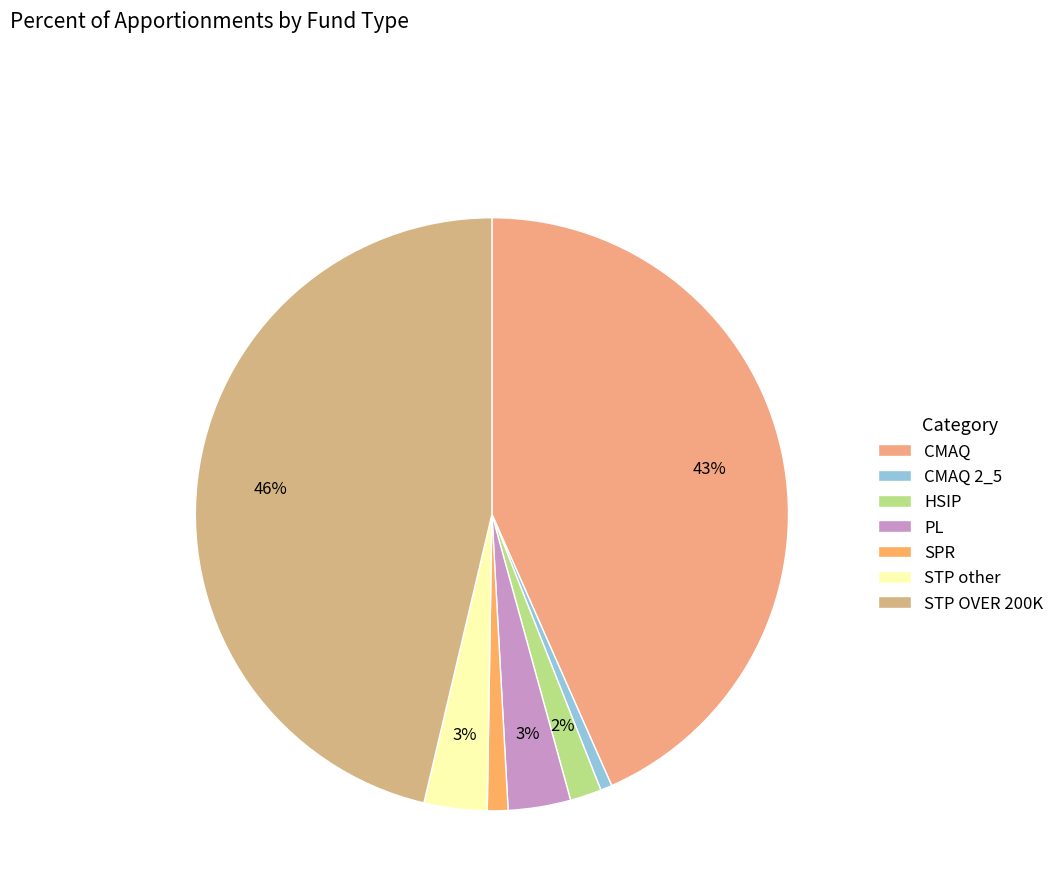

To the nearest percent, what is the difference between the SPR and HSIP slice percentages?

1%